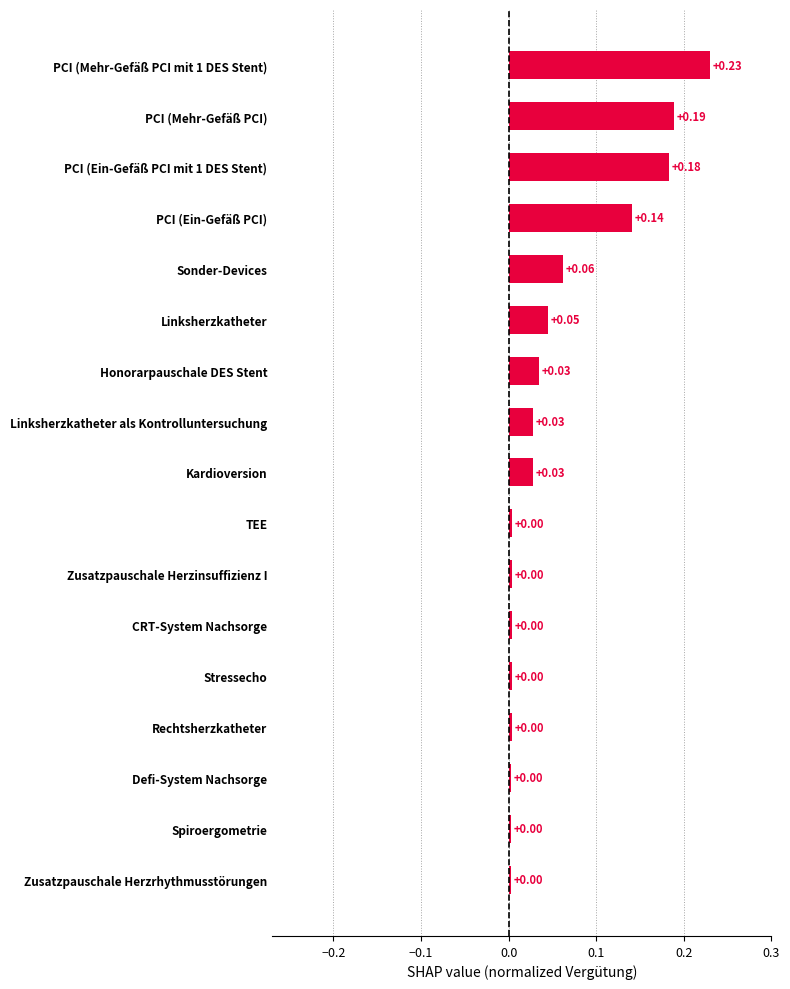

Which has a higher value, PCI (Mehr-Gefäß PCI) or Stressecho?

PCI (Mehr-Gefäß PCI)